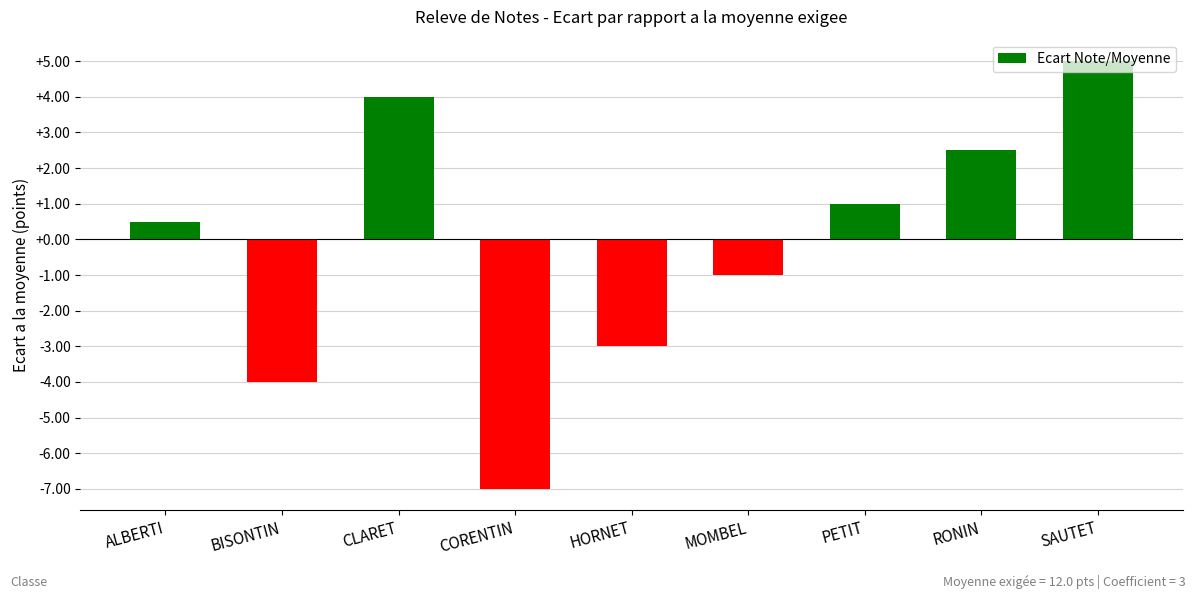

What is the difference between the values at SAUTET and MOMBEL?

6.0